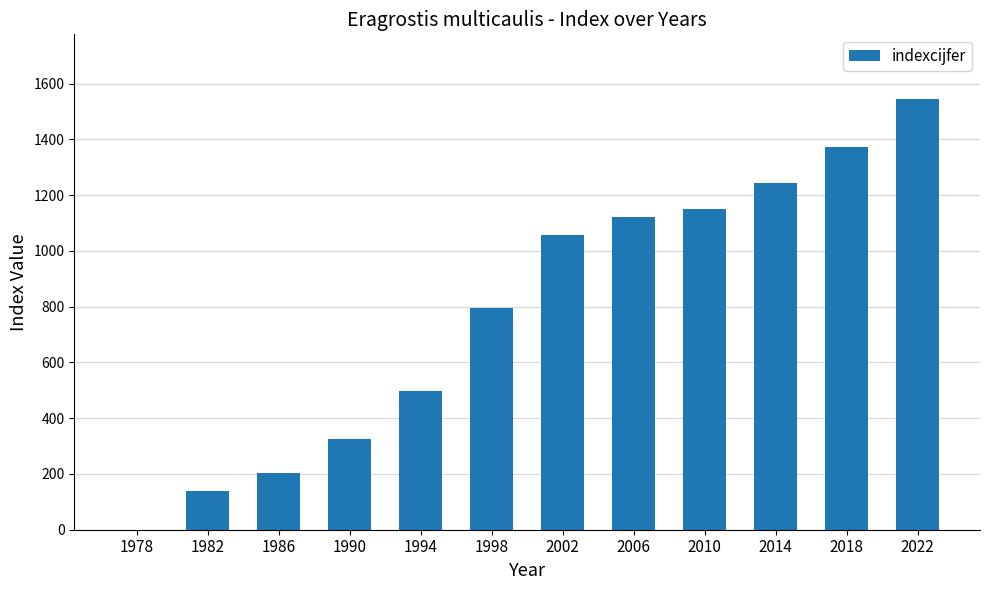

Reading left to right, what are all the values shown in this chart?

0	138	202	324	496	797	1056	1122	1149	1243	1371	1545